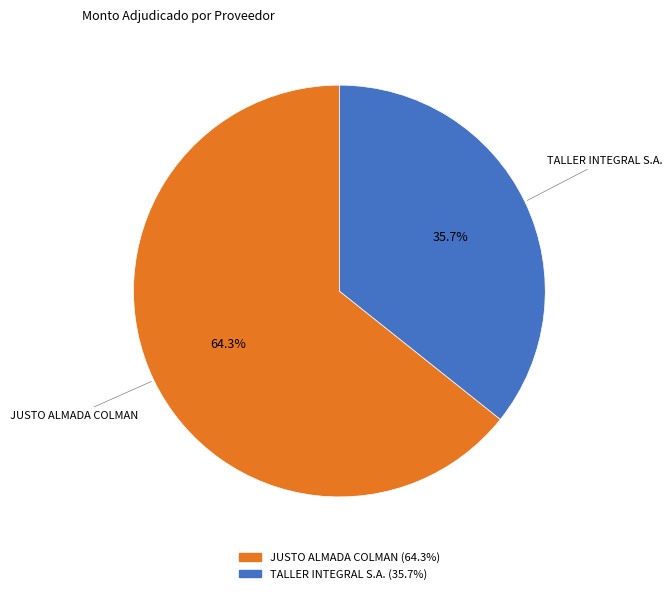

What percentage is the JUSTO ALMADA COLMAN slice, to the nearest percent?

64%